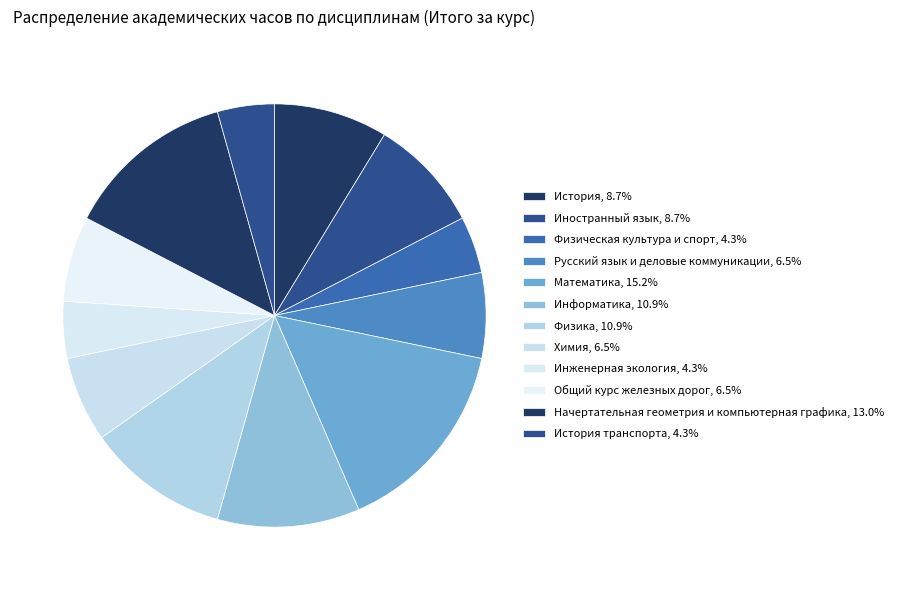

Which slice is the smallest?

Физическая культура и спорт